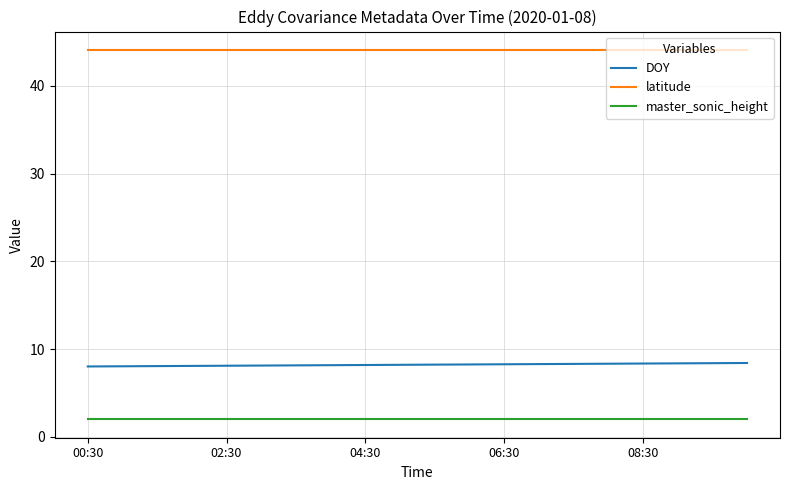

True or false: latitude and master_sonic_height intersect in this chart.

False